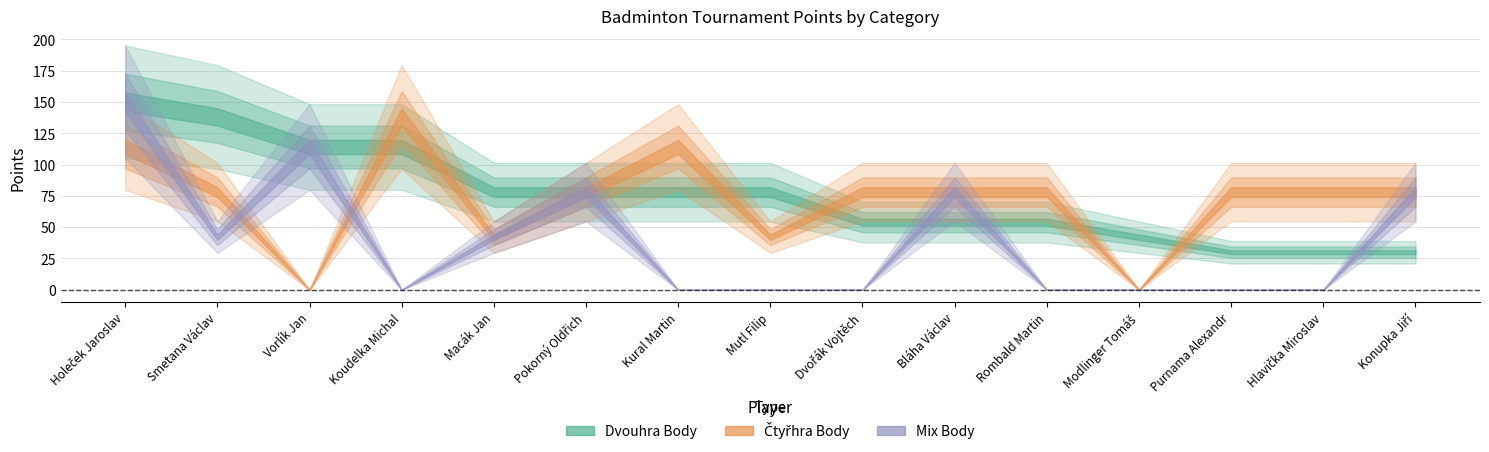

What is the label of the 12th point from the right?

Koudelka Michal